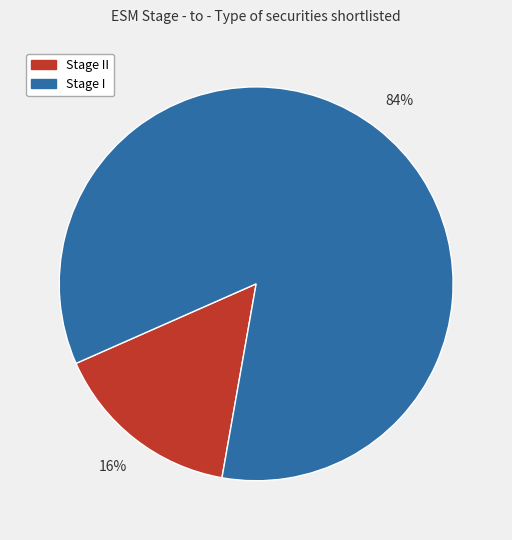

Is there any slice that represents more than half of the pie?

Yes